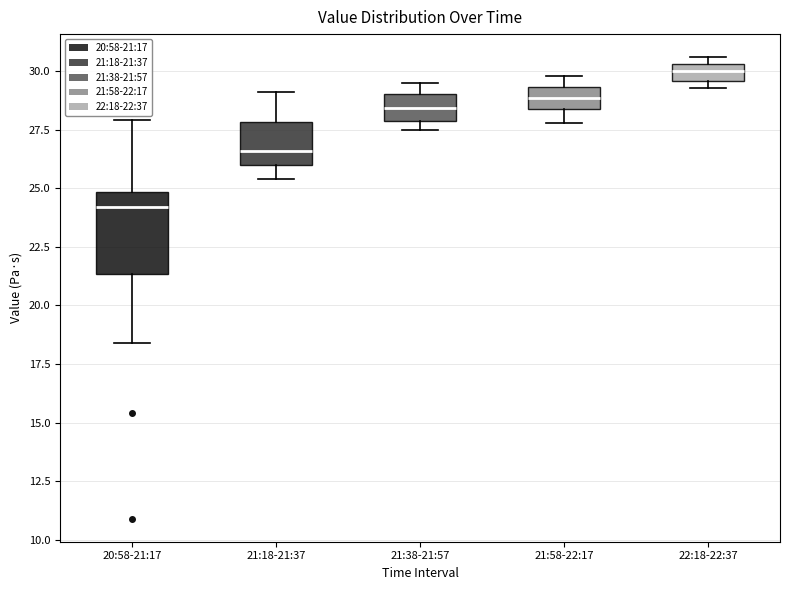

Where does the median line of the box for 22:18-22:37 sit on the y-axis? The values are not printed on the chart, so give them approximately, as read against the axis.

30.0